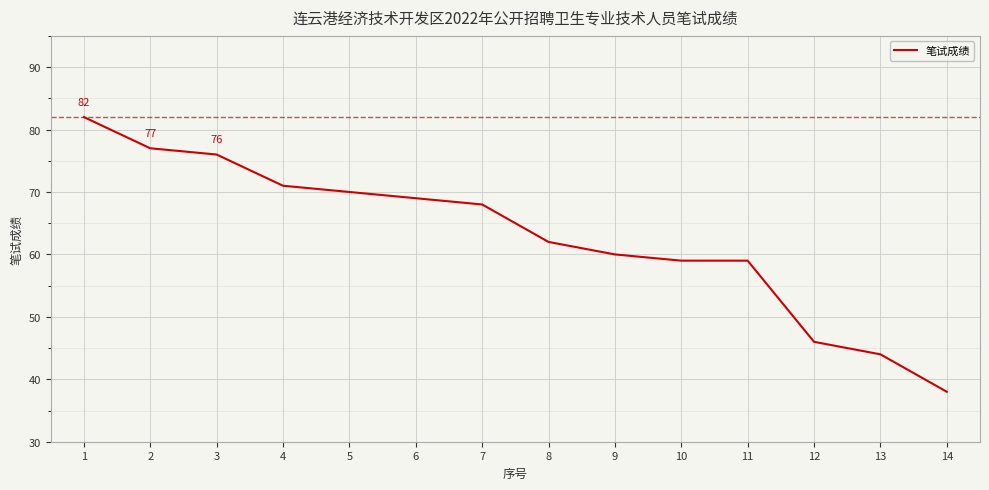

What is the greatest value displayed?

82